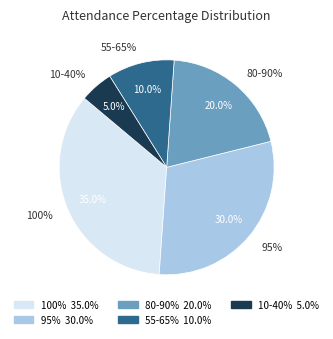

Is it true that 10-40% is 1% of the pie?

False